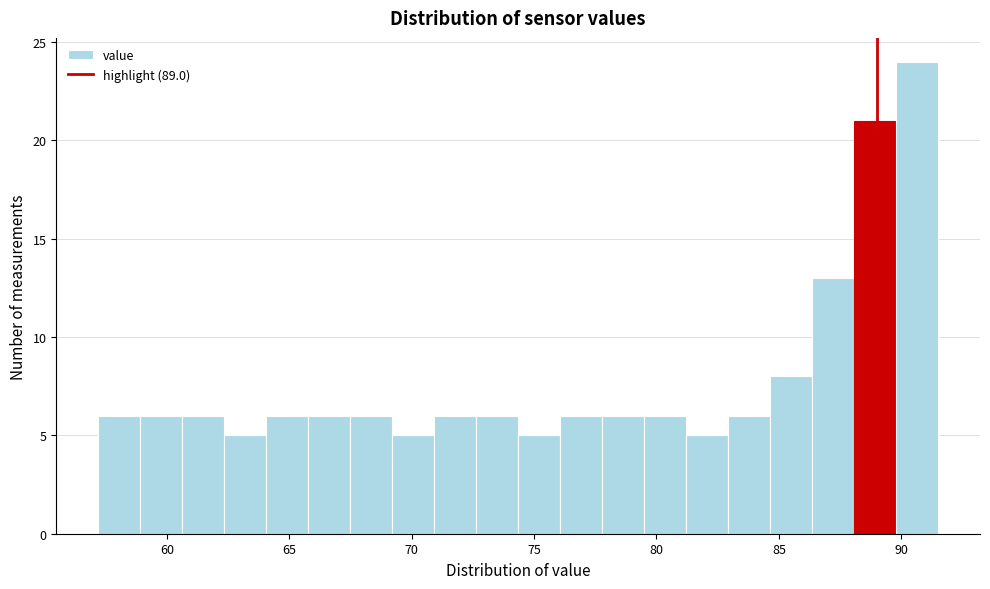

Around what value on the x-axis is the tallest bar? Give the approximate position of its centre, as read against the axis.

90.5